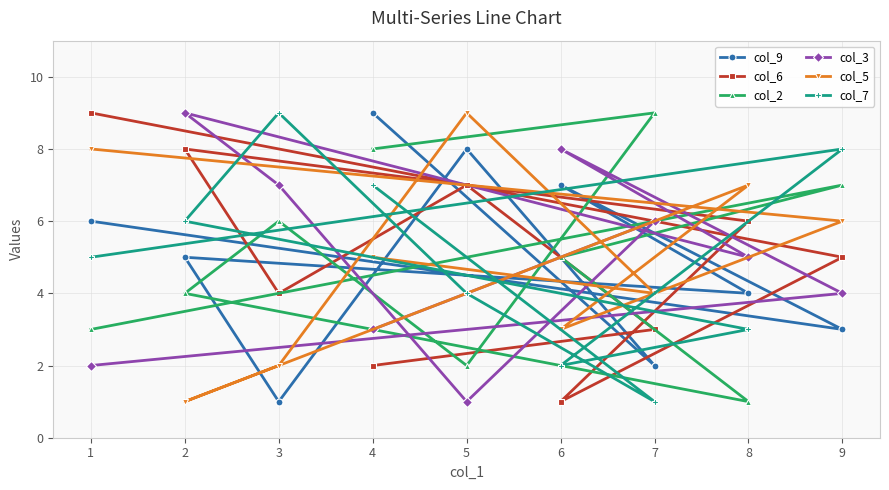

True or false: col_5 and col_7 intersect in this chart.

True